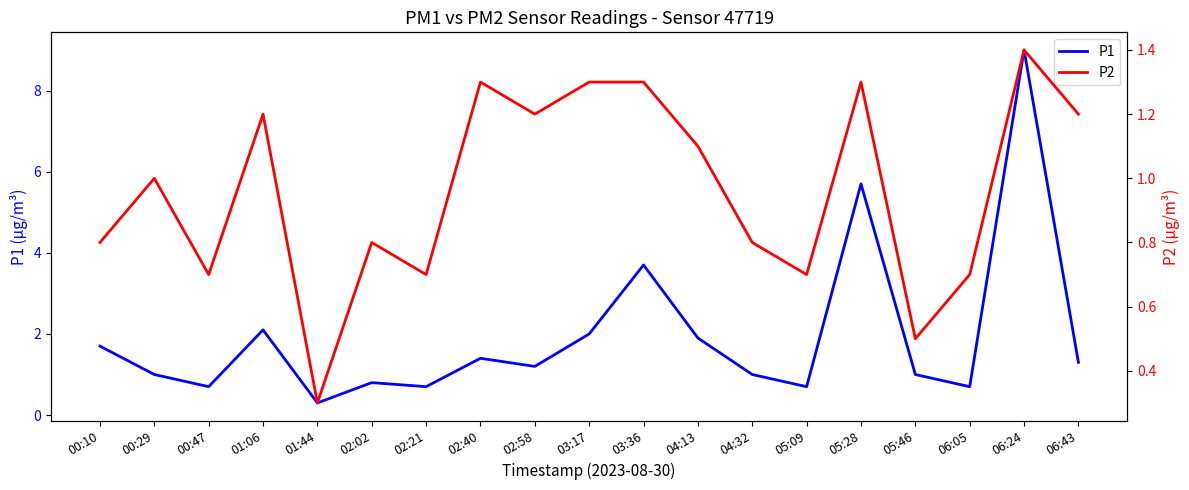

Rank the series by their maximum value, from highest to lowest.

P1, P2